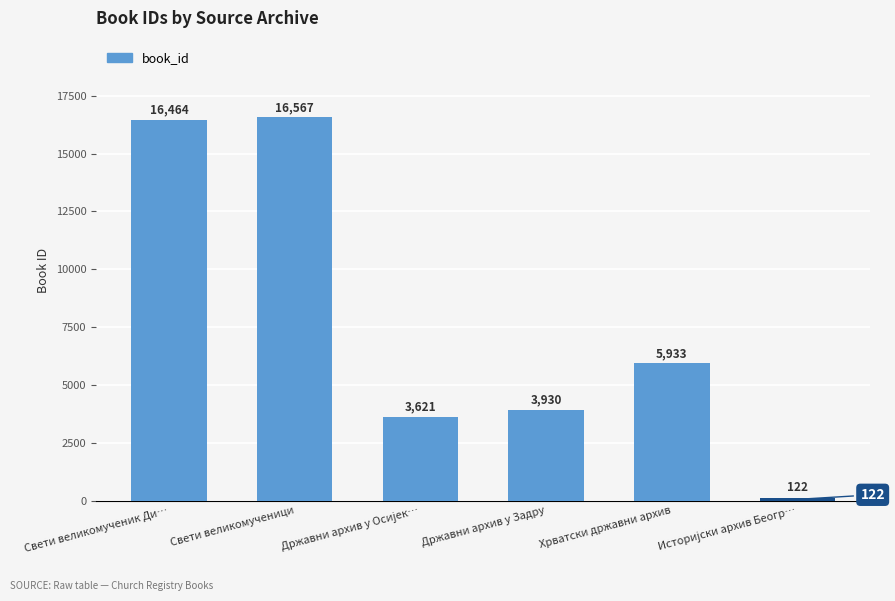

What is the value of the 2nd bar from the left?

16567